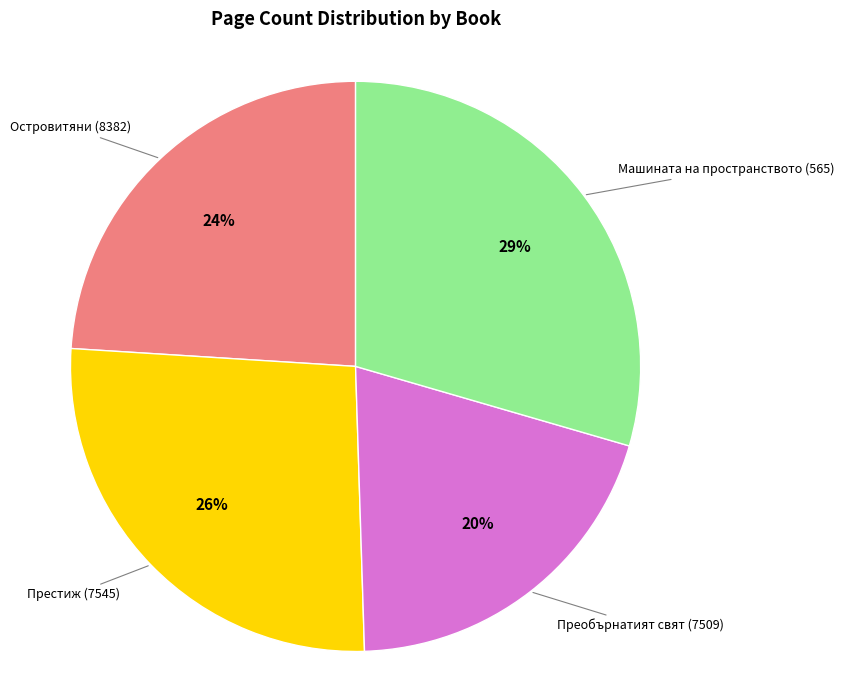

To the nearest percent, what is the average slice percentage?

25%